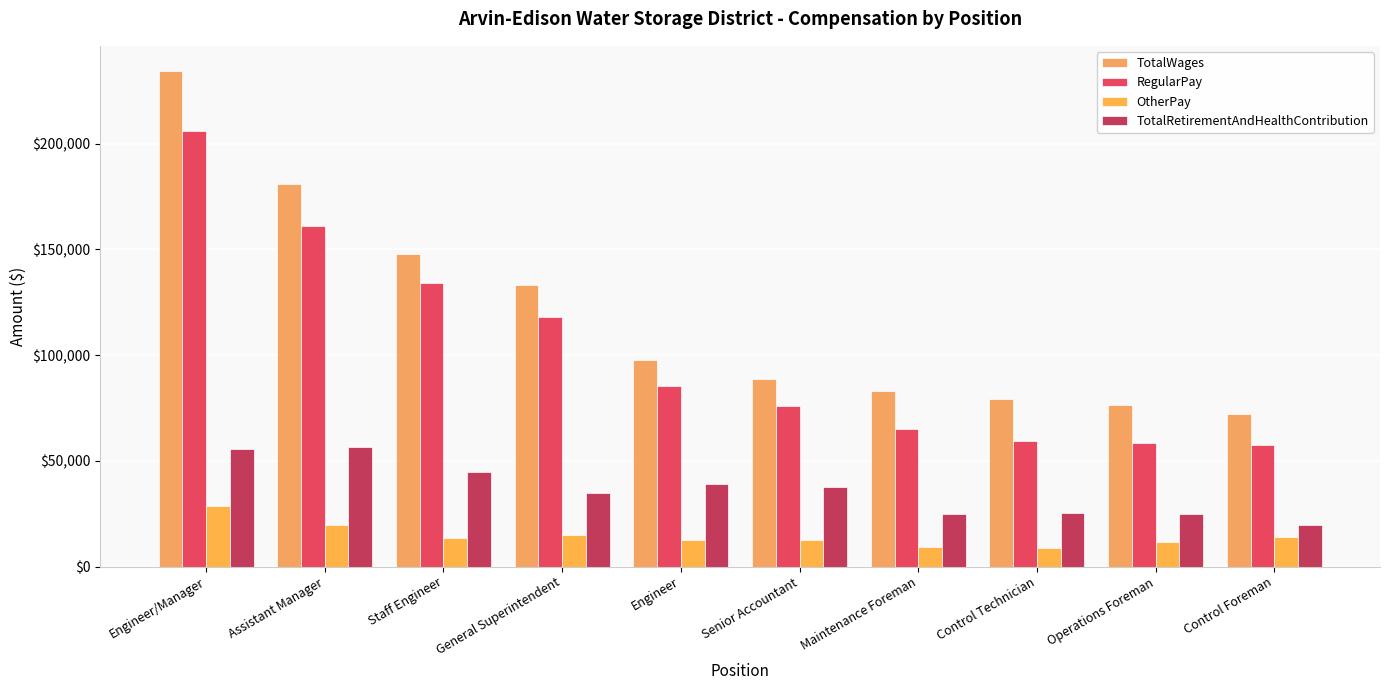

True or false: RegularPay has a value of 85213 at Engineer.

True